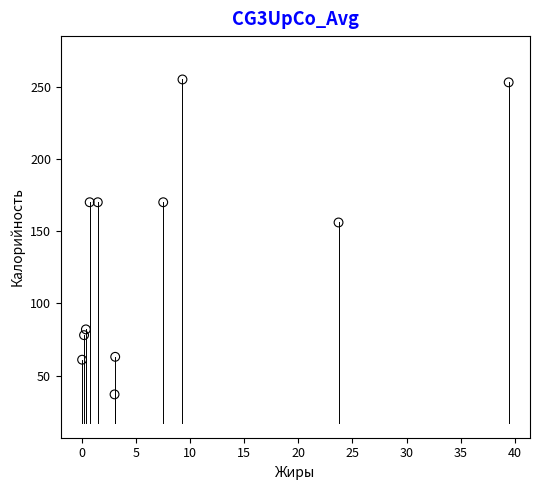

What is the range of Y values (max minus min)?

218